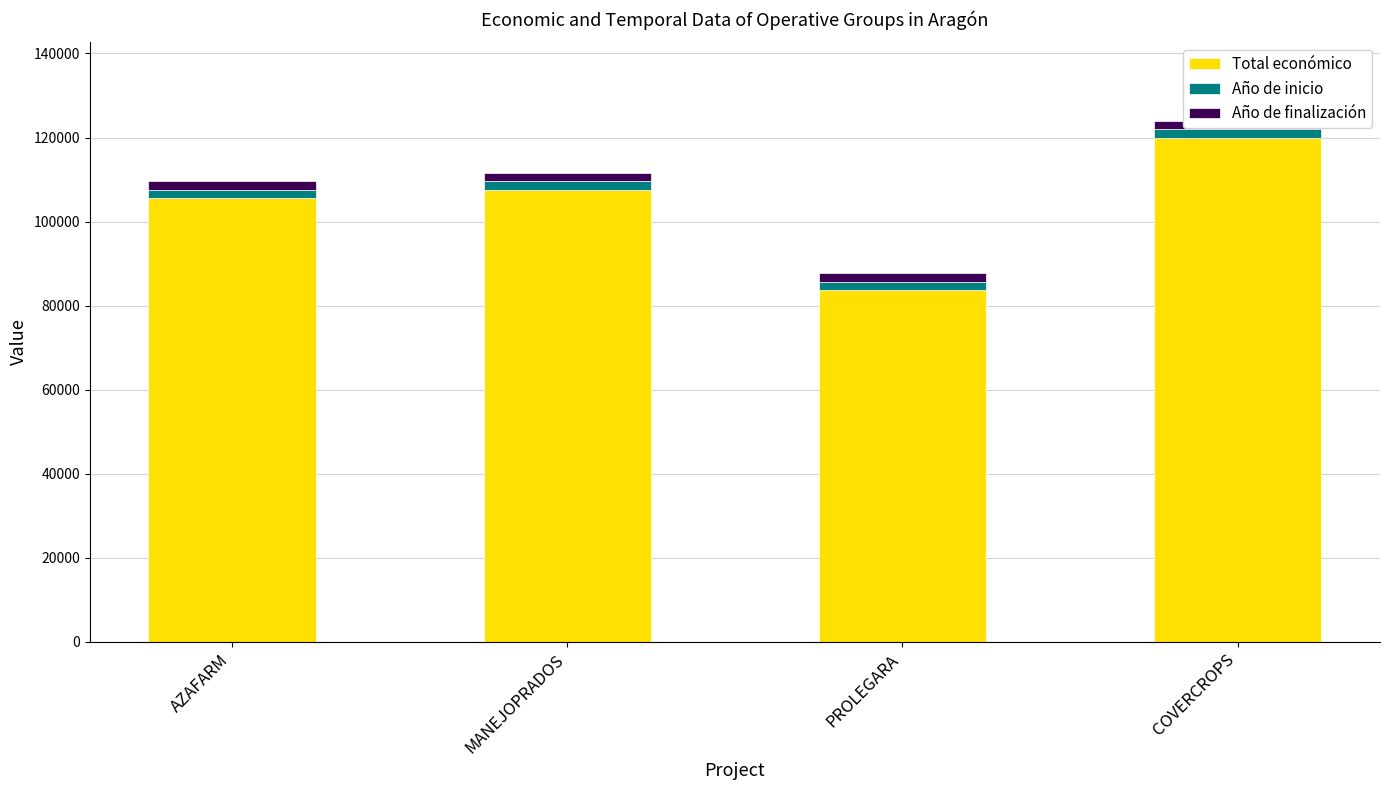

At how many categories does at least one series exceed 106105?

2